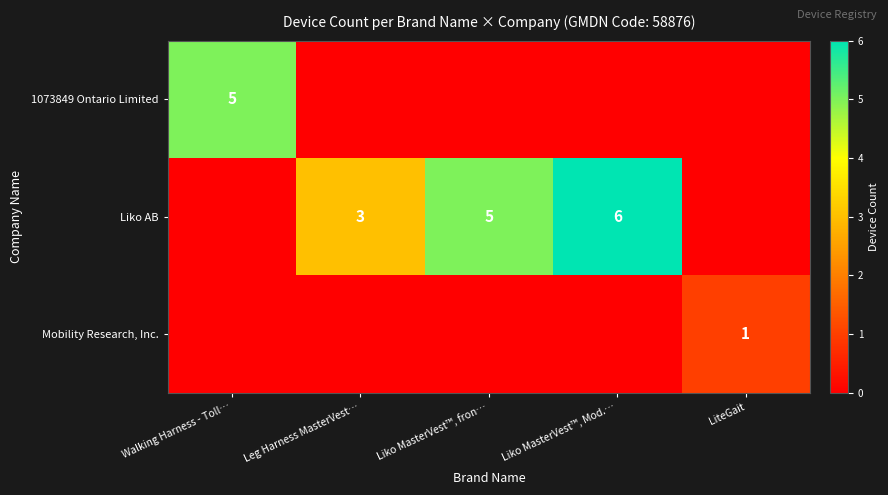

At how many categories does at least one series exceed 2?

4